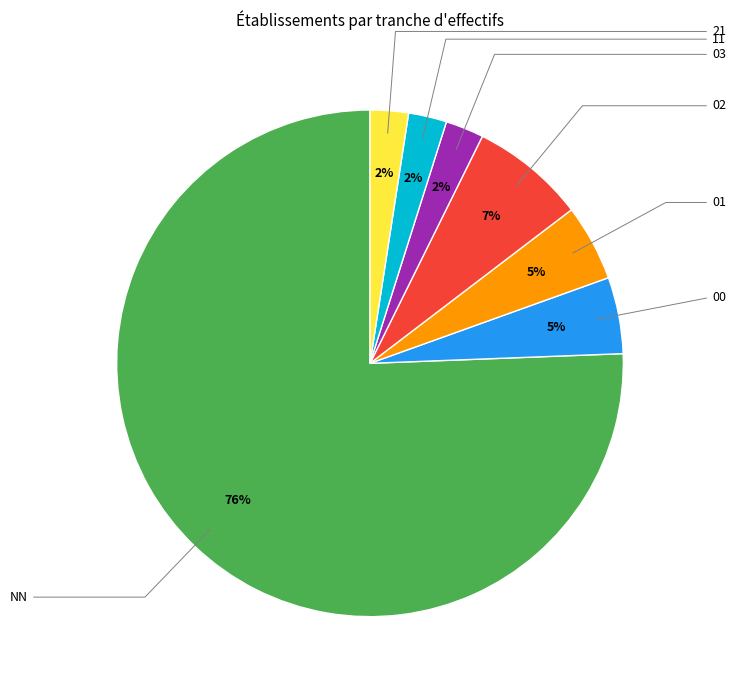

What percentage is NOT represented by 03?

97.6%